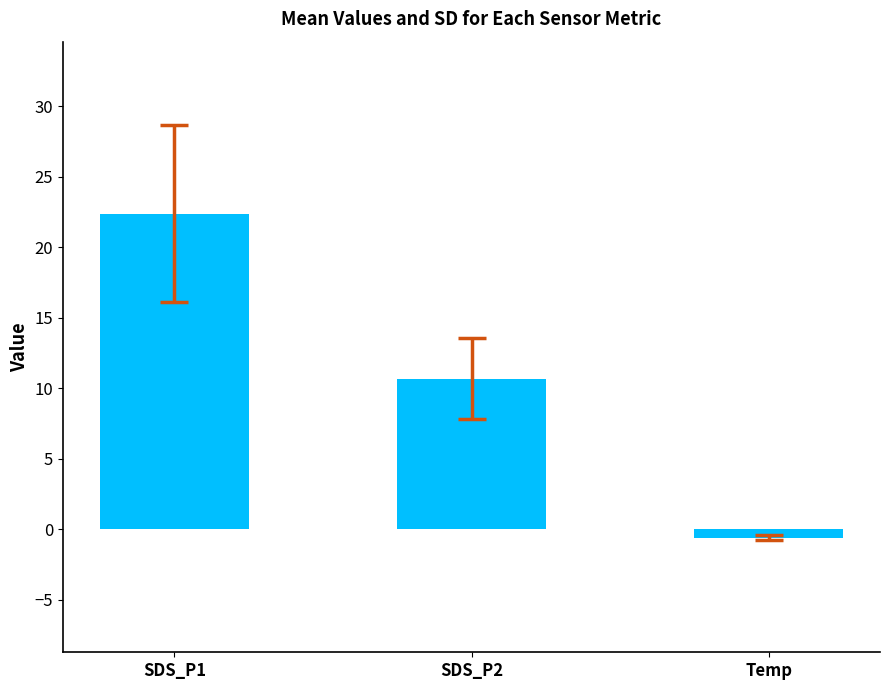

How many negative values are there?

1